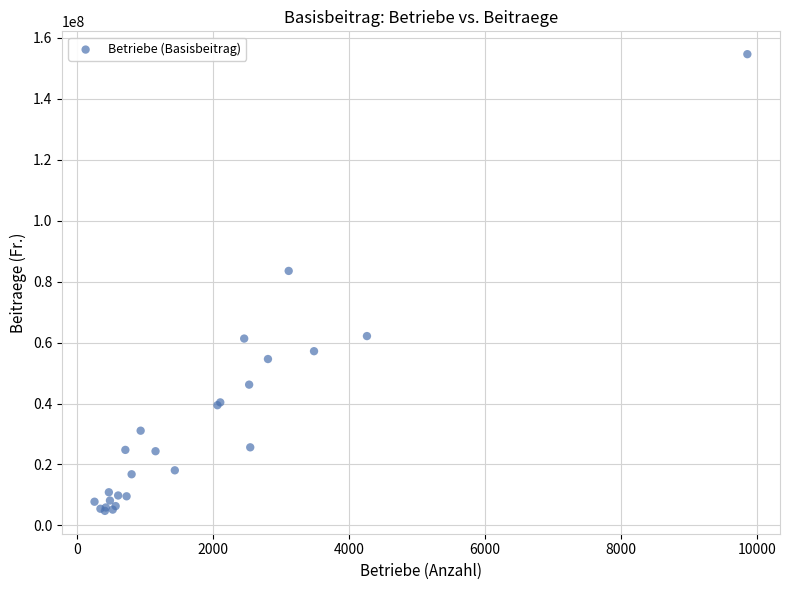

What Y value in the scatter plot is closest to 79717681?

83527856